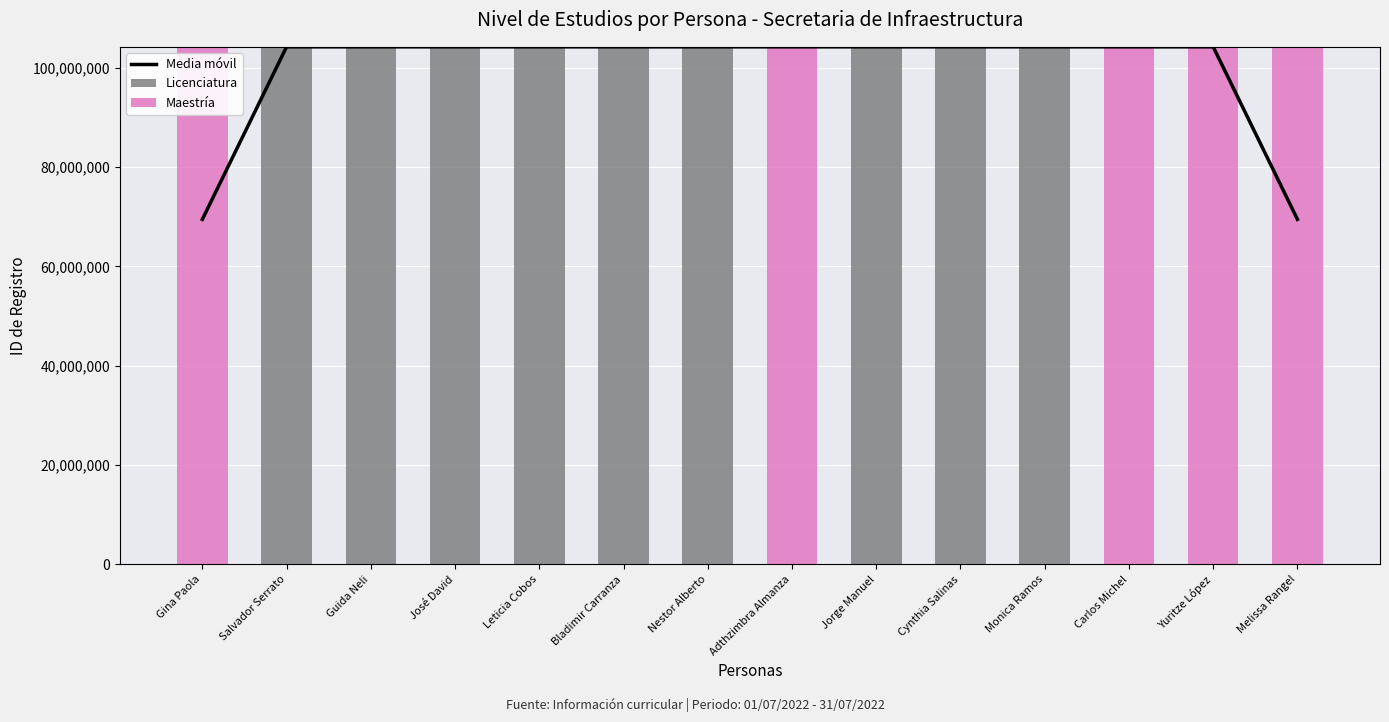

Are the bars horizontal?

No